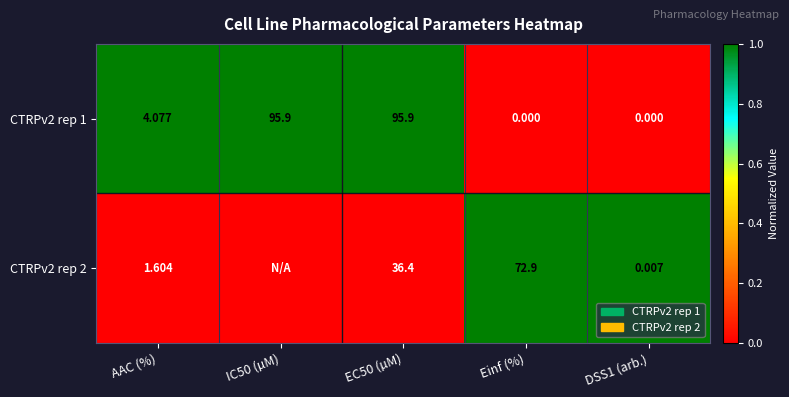

At which label is CTRPv2 rep 1 closest to 47?

AAC (%)